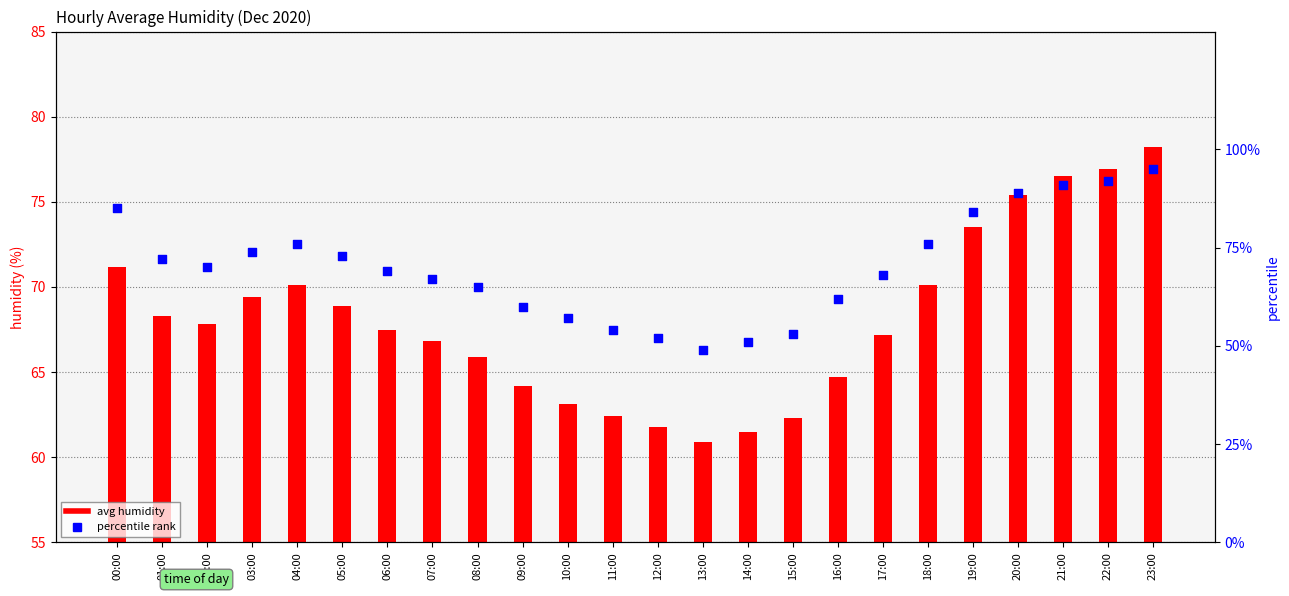

Is the value of percentile rank at 14:00 greater than the value of avg humidity at 23:00?

No